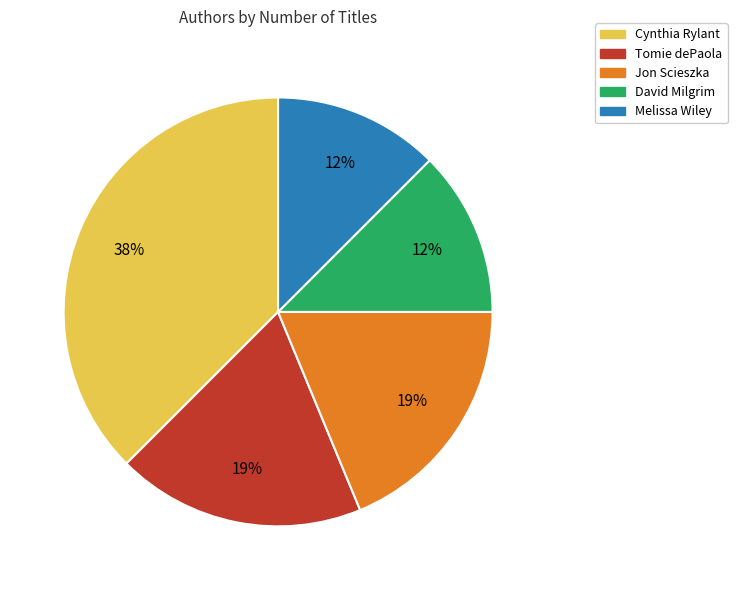

How many segments does this pie chart have?

5